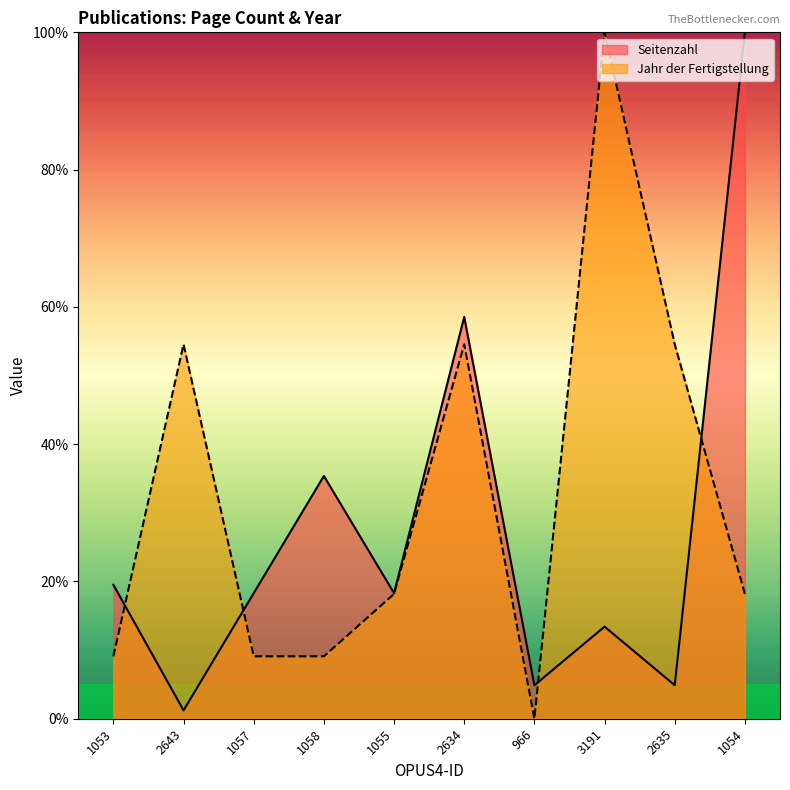

At which label is Seitenzahl closest to 50?

2634